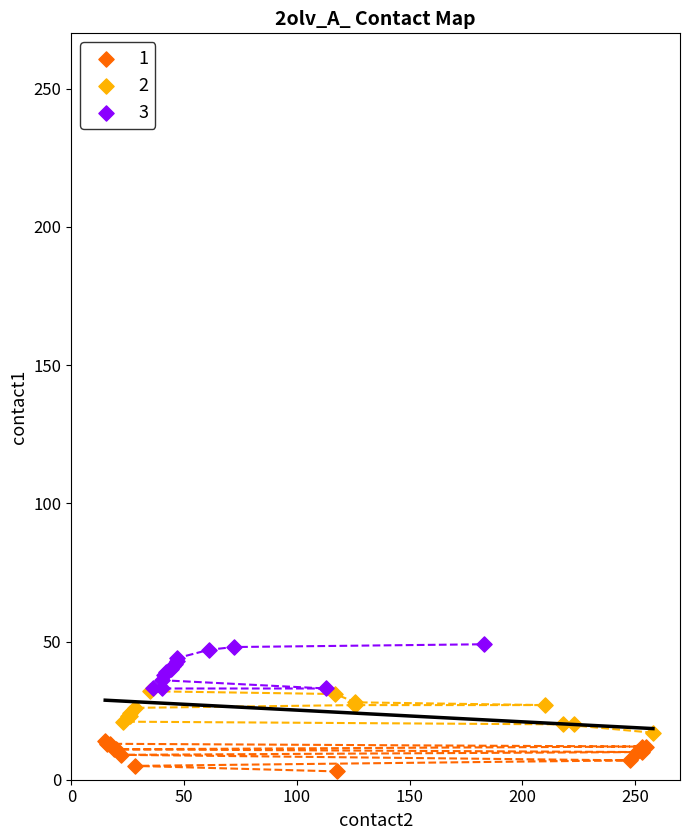

Which series reaches the maximum Y coordinate?

3